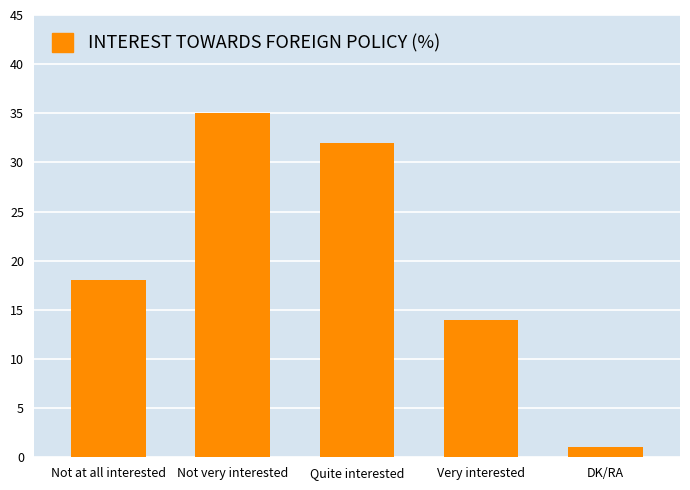

The chart shows a value of 14 at Very interested. True or false?

True